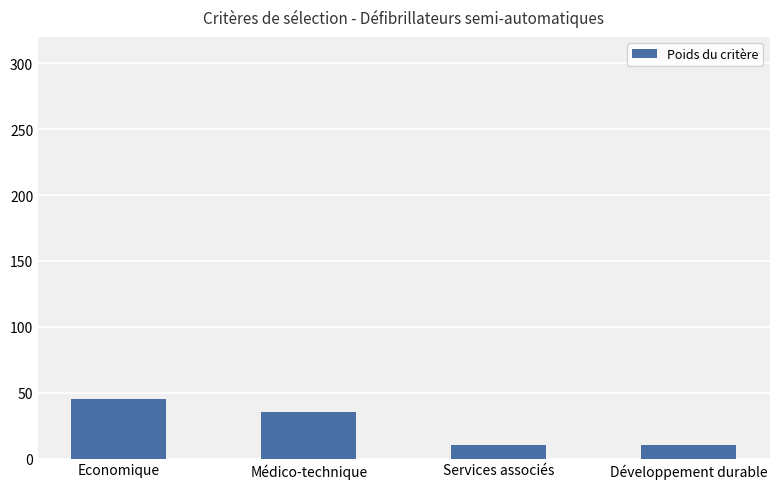

What is the value of the 3rd bar from the left?

10